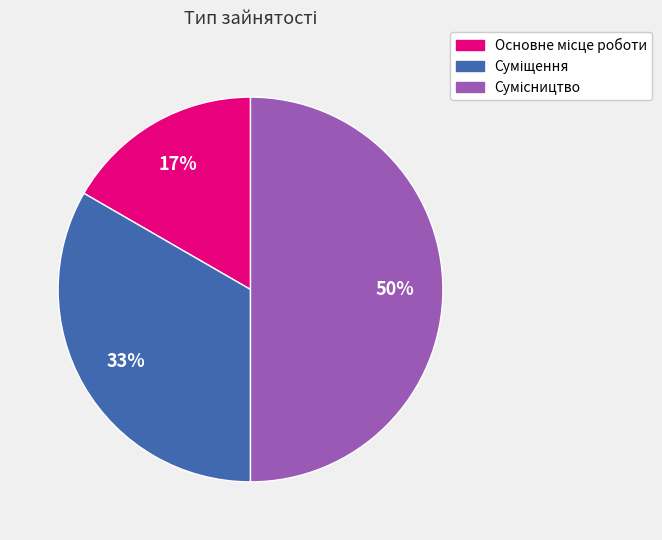

To the nearest percent, what is the average slice percentage?

33%